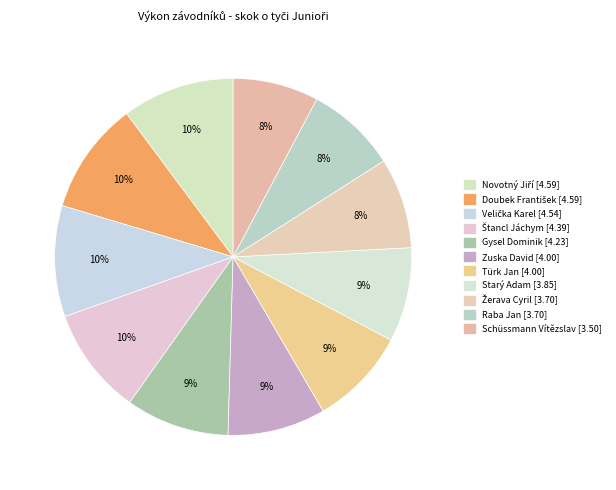

How many segments does this pie chart have?

11